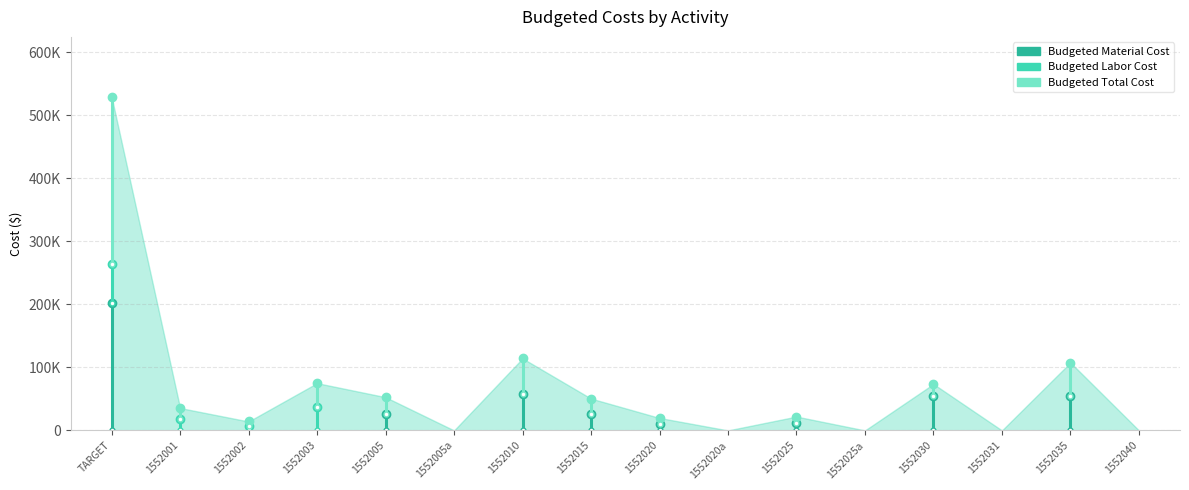

Where is Budgeted Material Cost nearest to the value 101088?

1552010